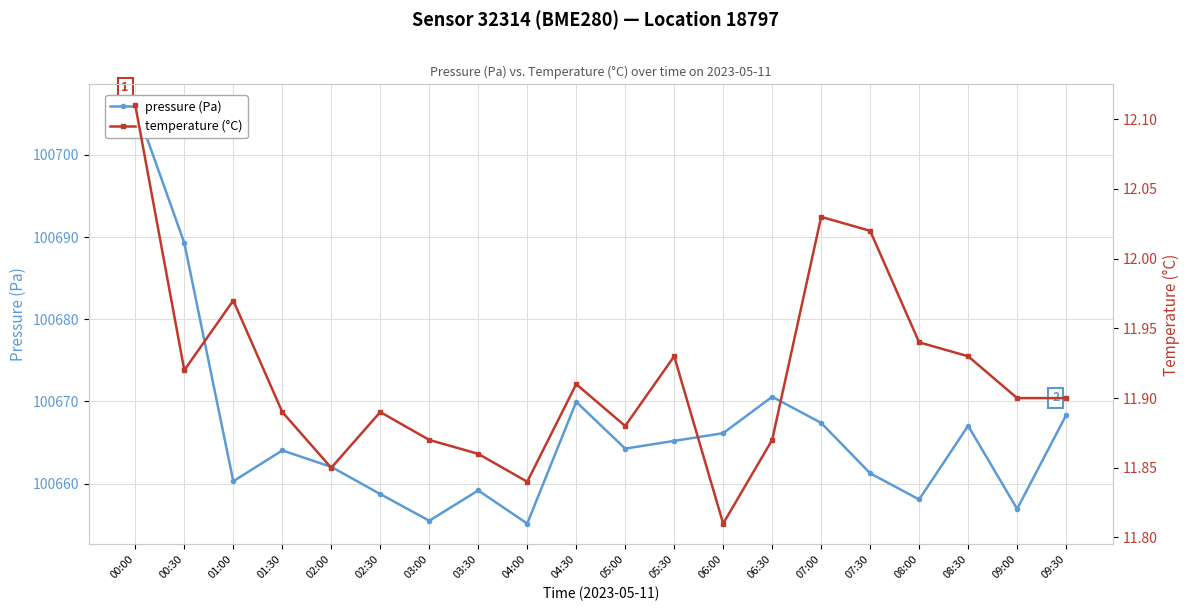

What is the greatest value displayed?

100706.0